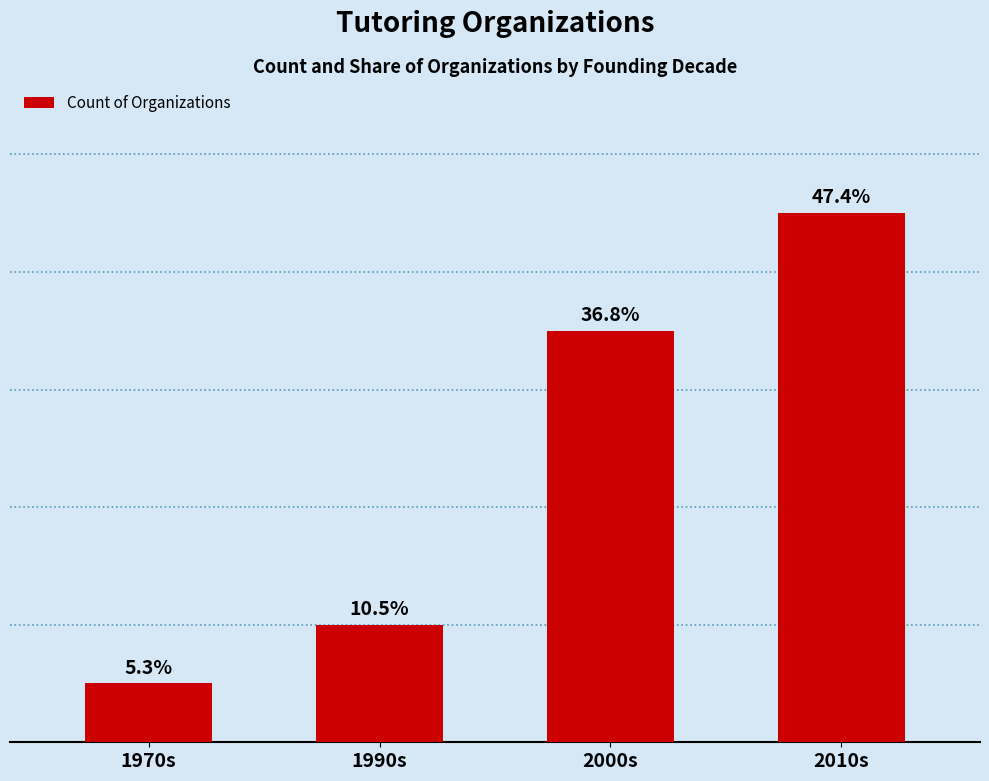

At which label does the data first exceed 7?

2010s